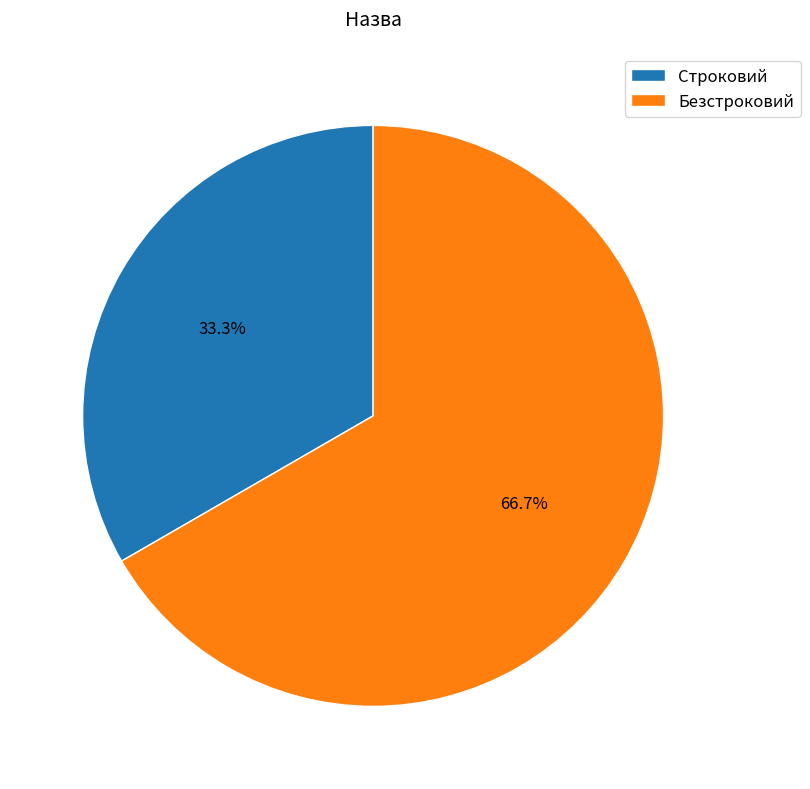

Is it true that Безстроковий is 77% of the pie?

False